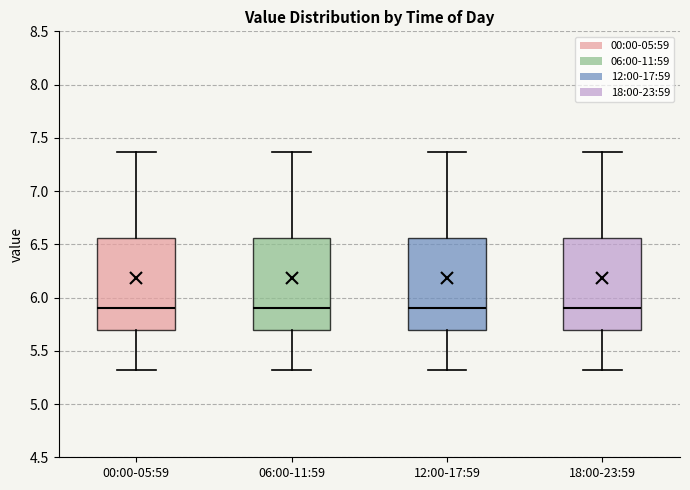

Reading left to right, transcribe this box plot: for each box, give where its median line is, the range the box spans, and where its two whiskers end, as read against the y-axis. The values are not printed on the chart, so give them approximately, as read against the axis.

00:00-05:59: median 5.90, box 5.70 to 6.55, whiskers 5.30 to 7.35
06:00-11:59: median 5.90, box 5.70 to 6.55, whiskers 5.30 to 7.35
12:00-17:59: median 5.90, box 5.70 to 6.55, whiskers 5.30 to 7.35
18:00-23:59: median 5.90, box 5.70 to 6.55, whiskers 5.30 to 7.35